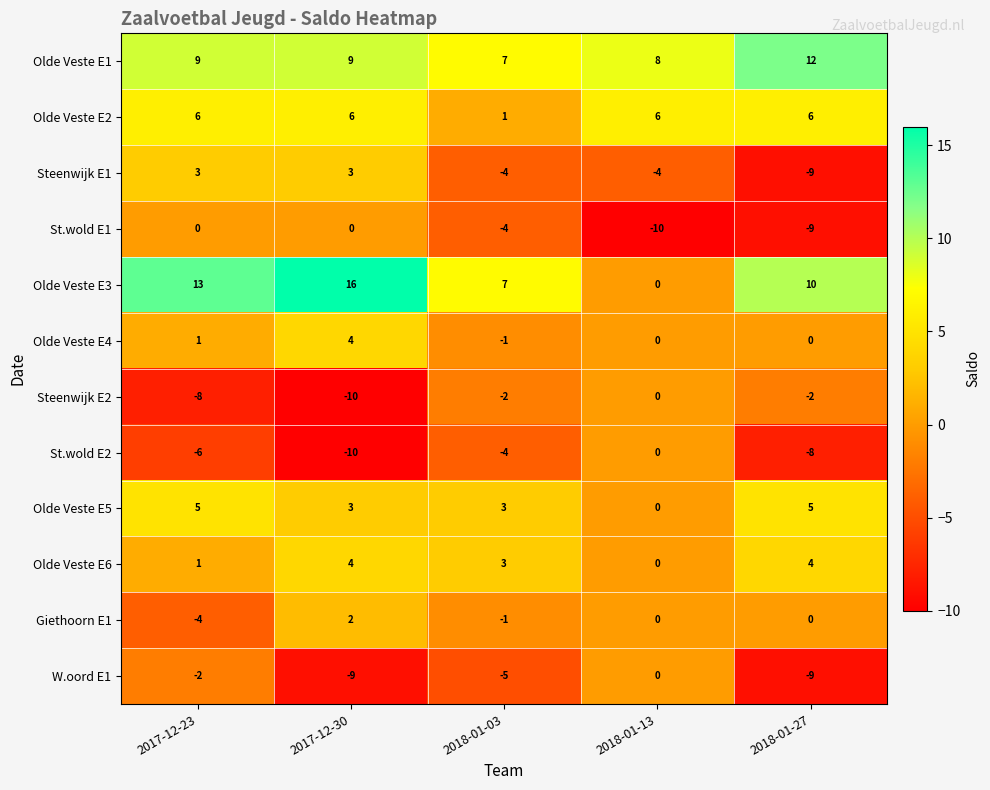

What is the sum of all Olde Veste E5 values?

16